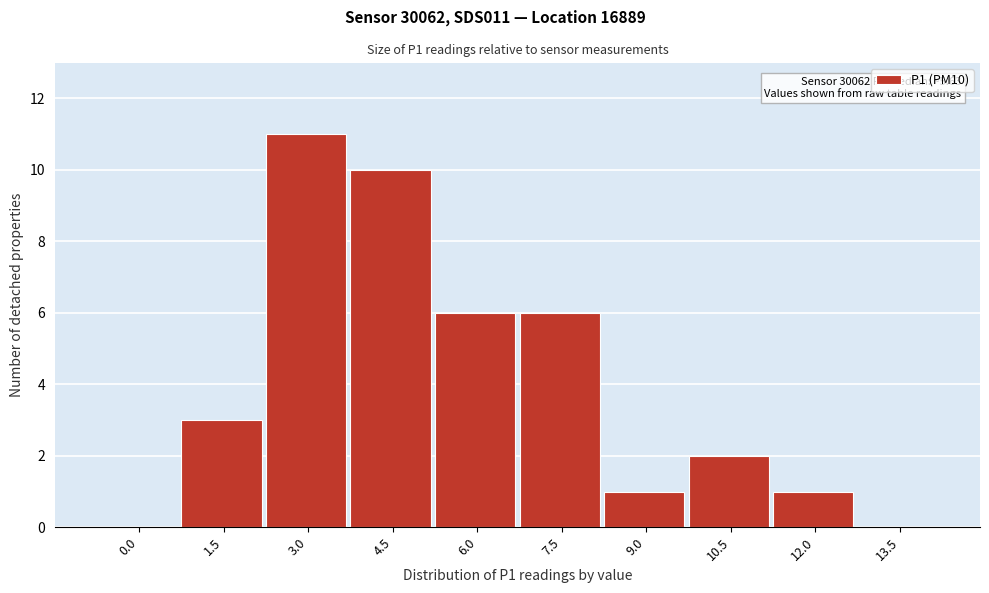

Reading right to left, transcribe all the data shown in this chart.

13.5=0	12.0=1	10.5=2	9.0=1	7.5=6	6.0=6	4.5=10	3.0=11	1.5=3	0.0=0